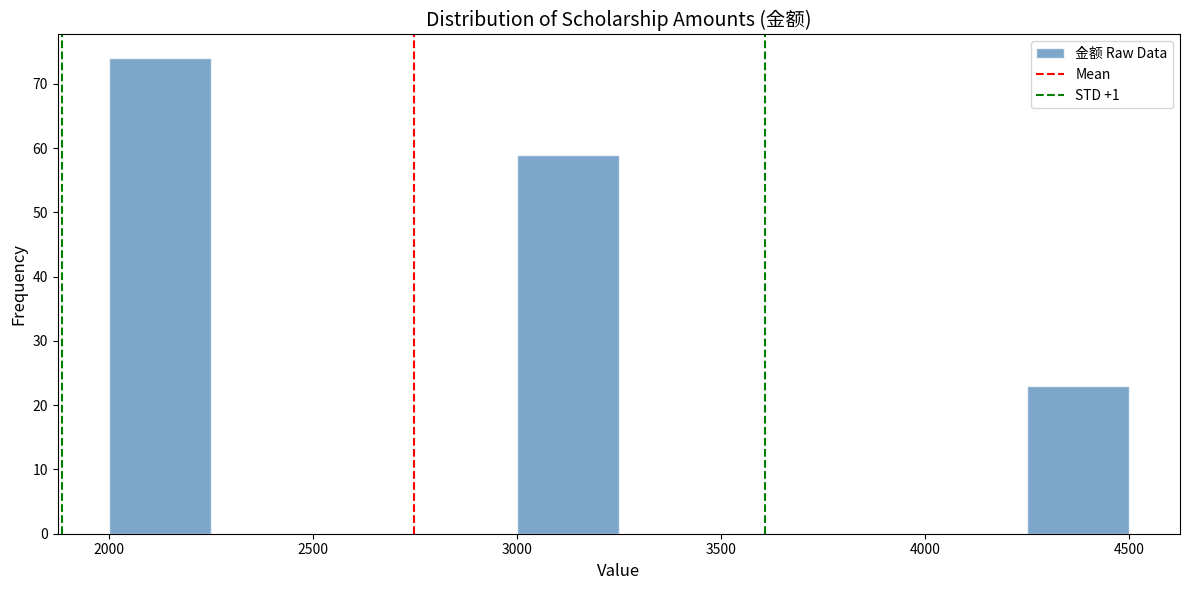

Reading left to right, transcribe this chart: for each bar, give the range it covers on the x-axis and its height. The values are not printed on the chart, so give them approximately, as read against the axis.

2000 to 2250: 74
2250 to 2500: 0
2500 to 2750: 0
2750 to 3000: 0
3000 to 3250: 59
3250 to 3500: 0
3500 to 3750: 0
3750 to 4000: 0
4000 to 4250: 0
4250 to 4500: 23